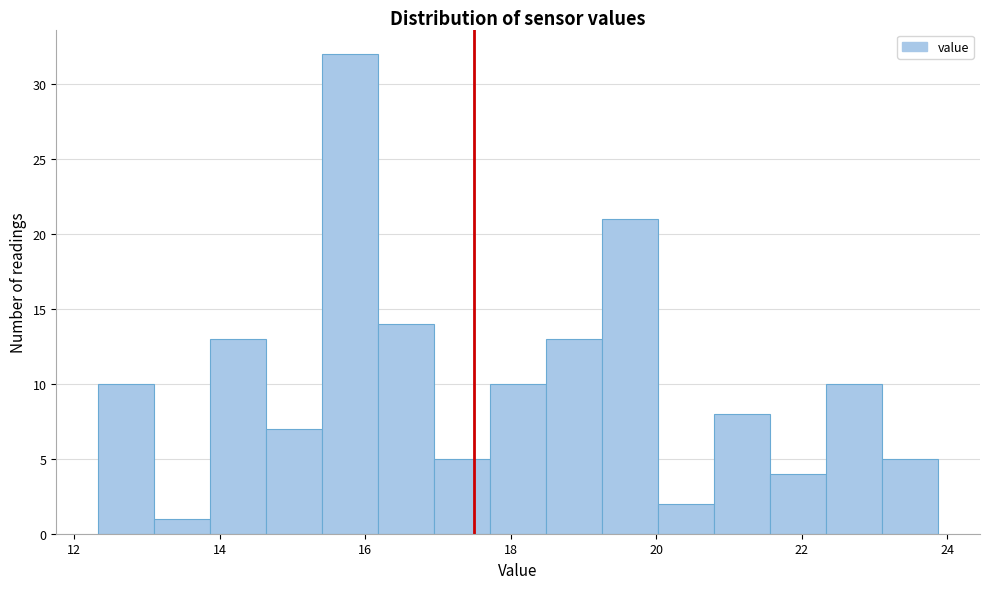

Around what value on the x-axis is the tallest bar? Give the approximate position of its centre, as read against the axis.

15.8